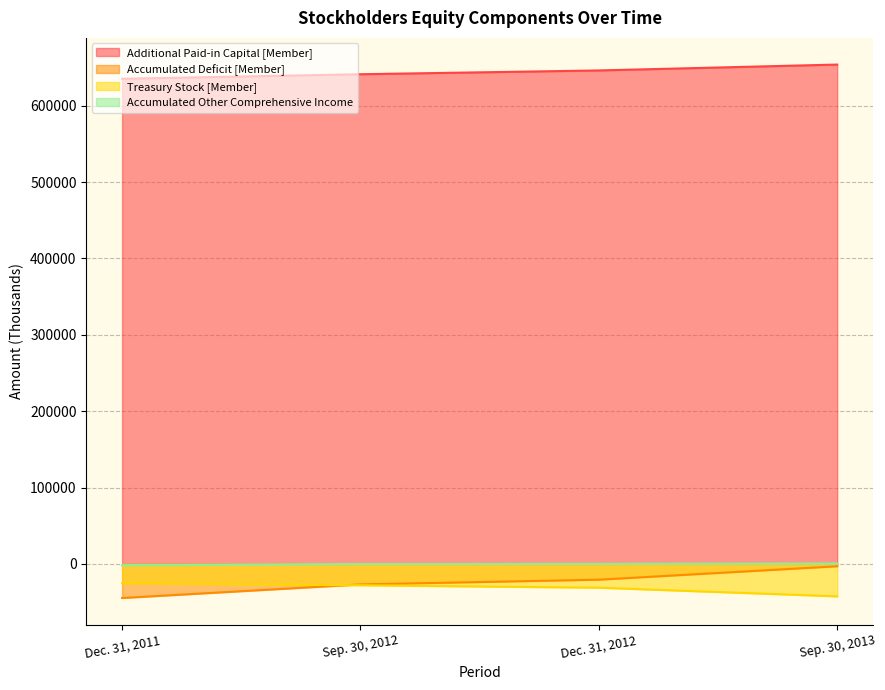

What is the lowest value of the Accumulated Other Comprehensive Income series?

-1998